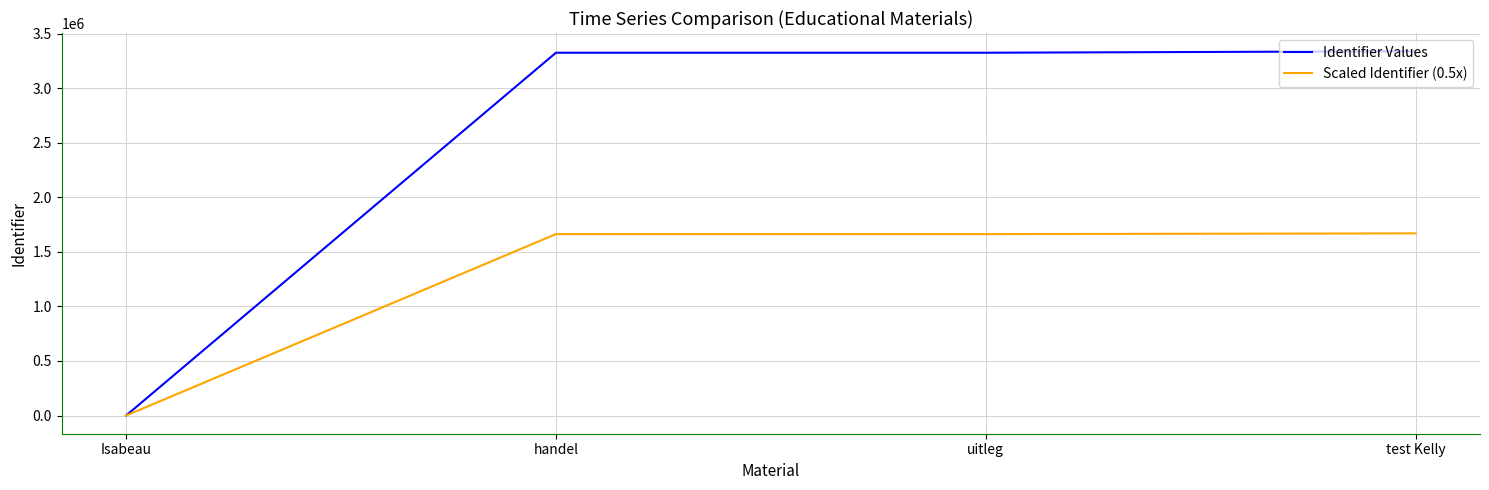

List the series in order of their peak value, lowest first.

Scaled Identifier (0.5x), Identifier Values